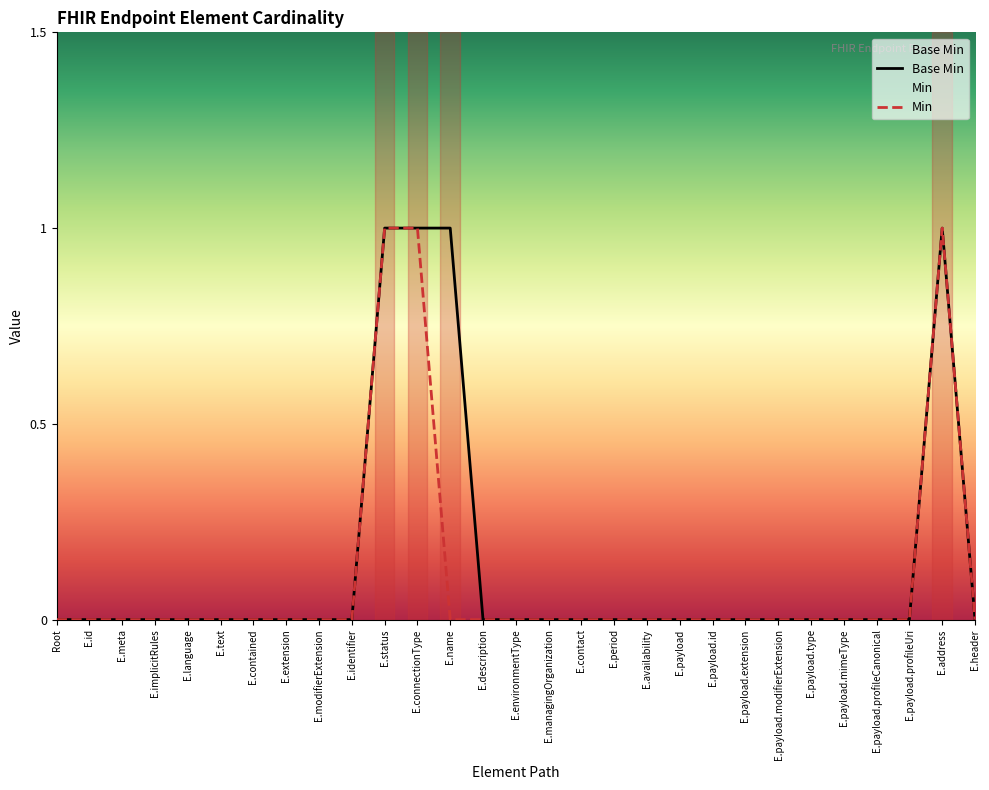

True or false: Base Min has a value of 1 at E.connectionType.

True